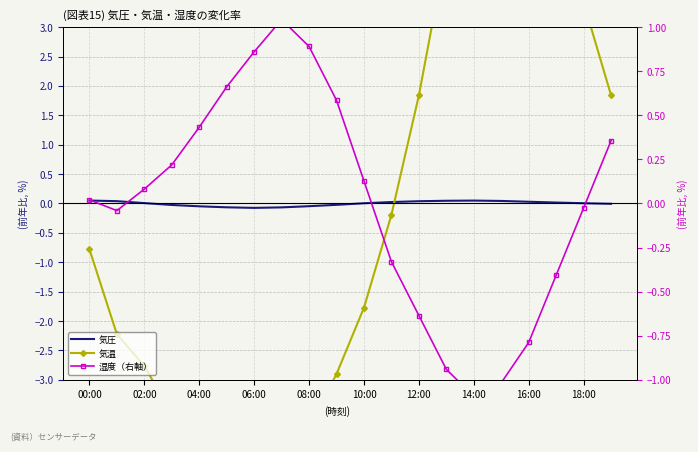

What is the difference between the maximum and minimum values in the 気温 series?

12.2